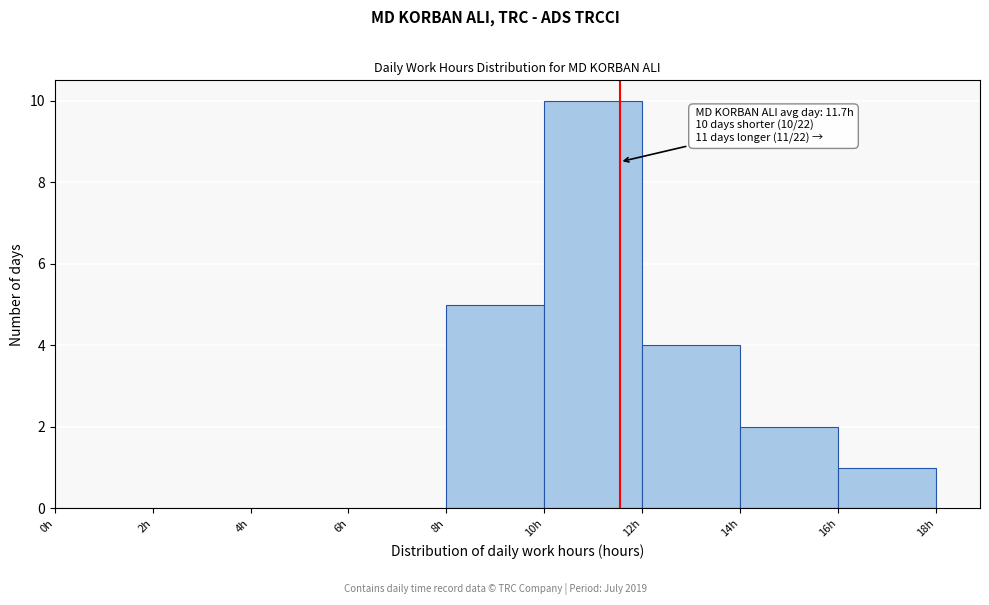

Over which range of the x-axis is the bar tallest?

10 to 12